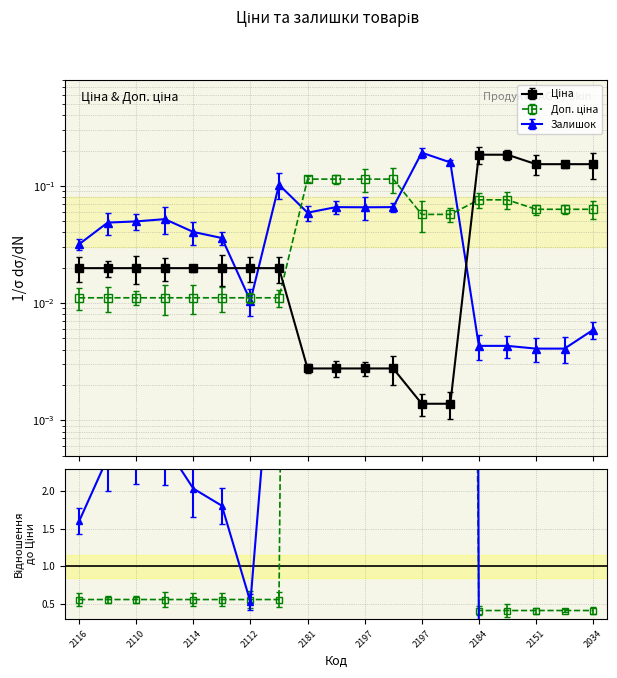

What is the value of the Залишок point at the 12th from the left?

0.1